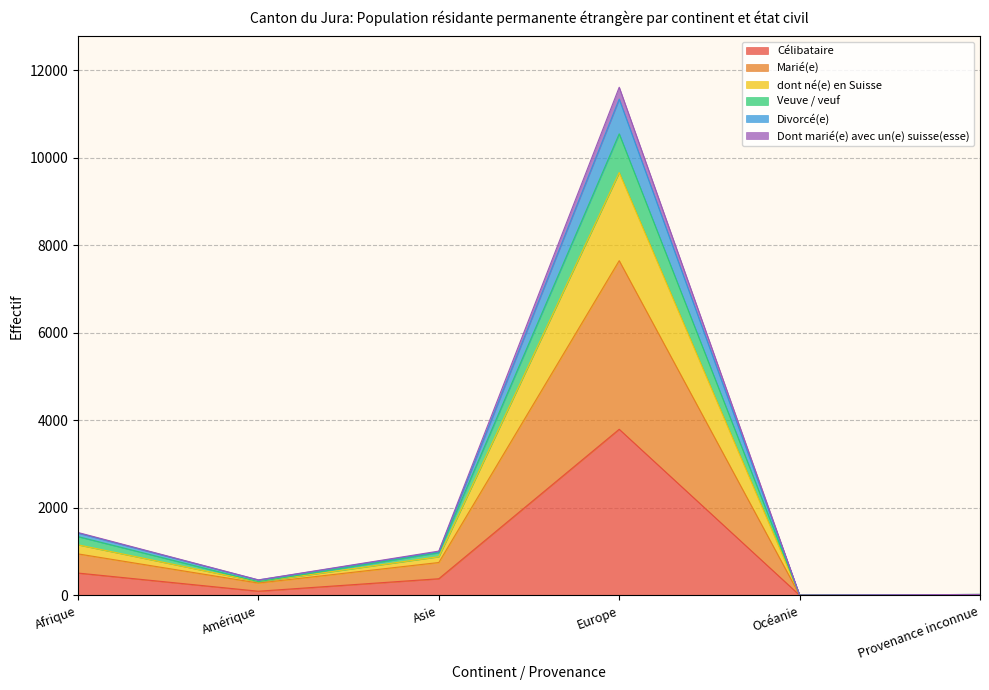

At which category is the sum across all series the highest?

Europe